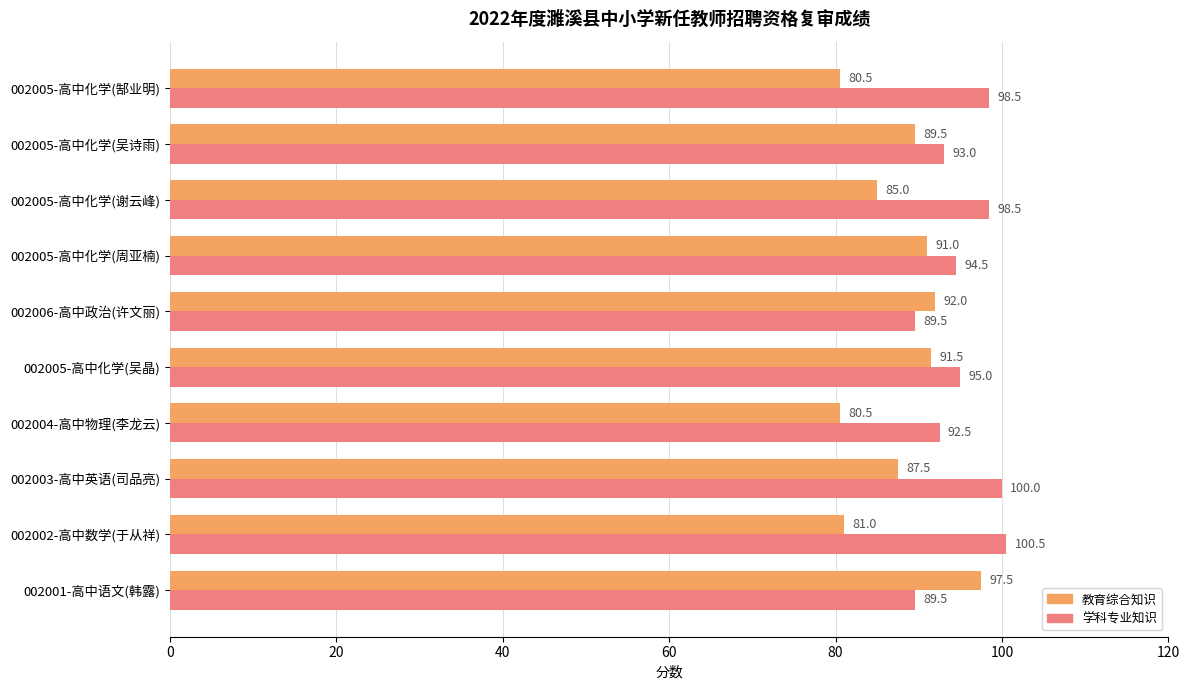

At which category is the sum across all series the highest?

002003-高中英语(司品亮)